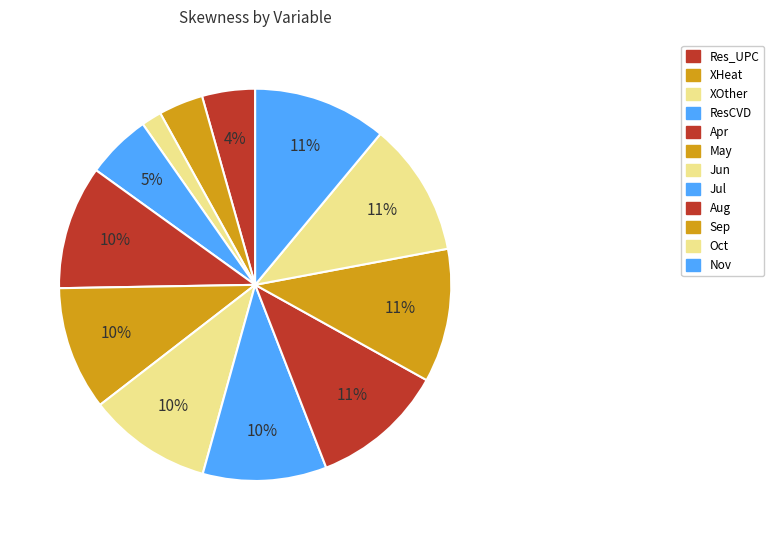

To the nearest percent, what is the difference between the largest and smallest slice percentages?

9%